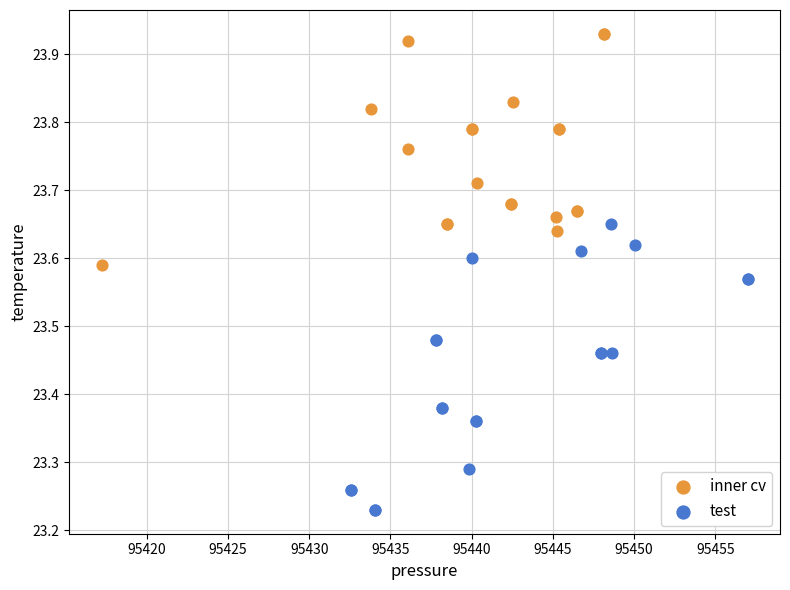

Which series reaches the minimum Y coordinate?

test